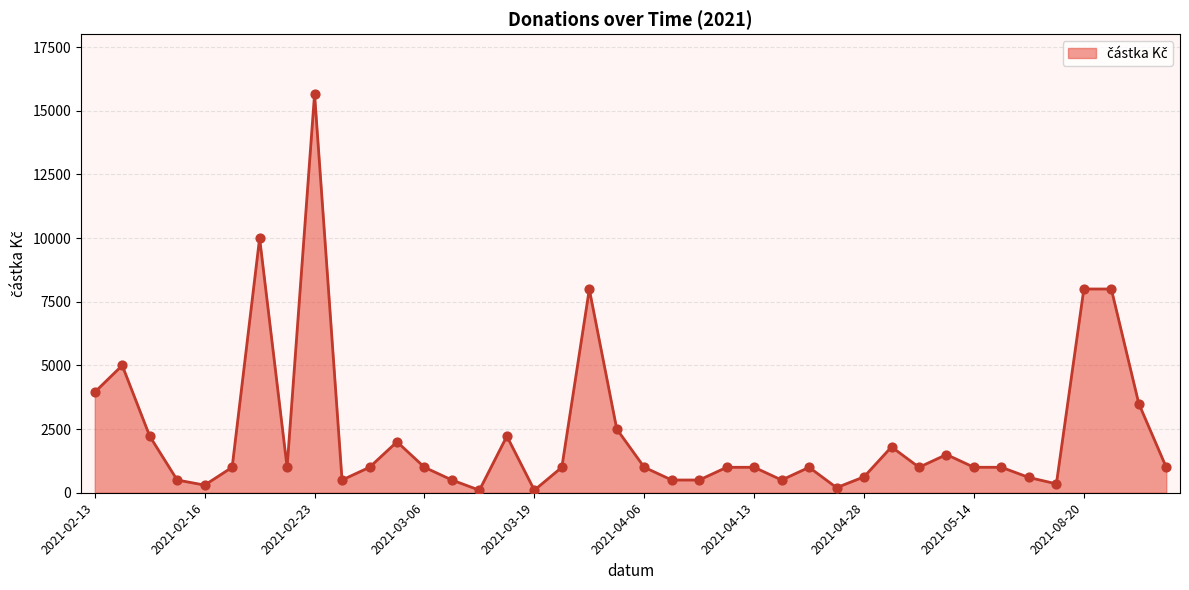

What is the maximum value shown in the chart?

15657.0